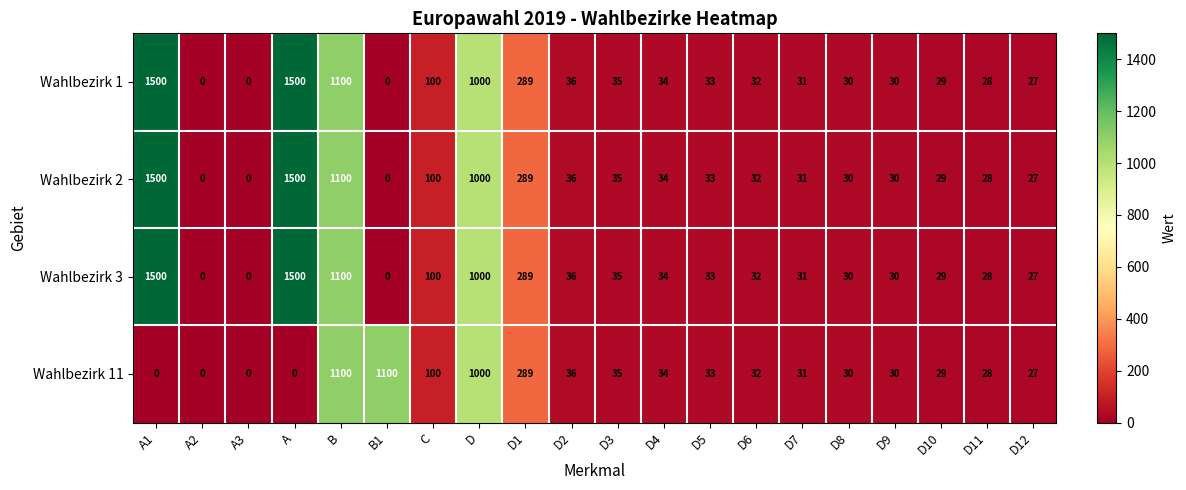

What is the approximate value of Wahlbezirk 2 at D2, to the nearest 50?

50